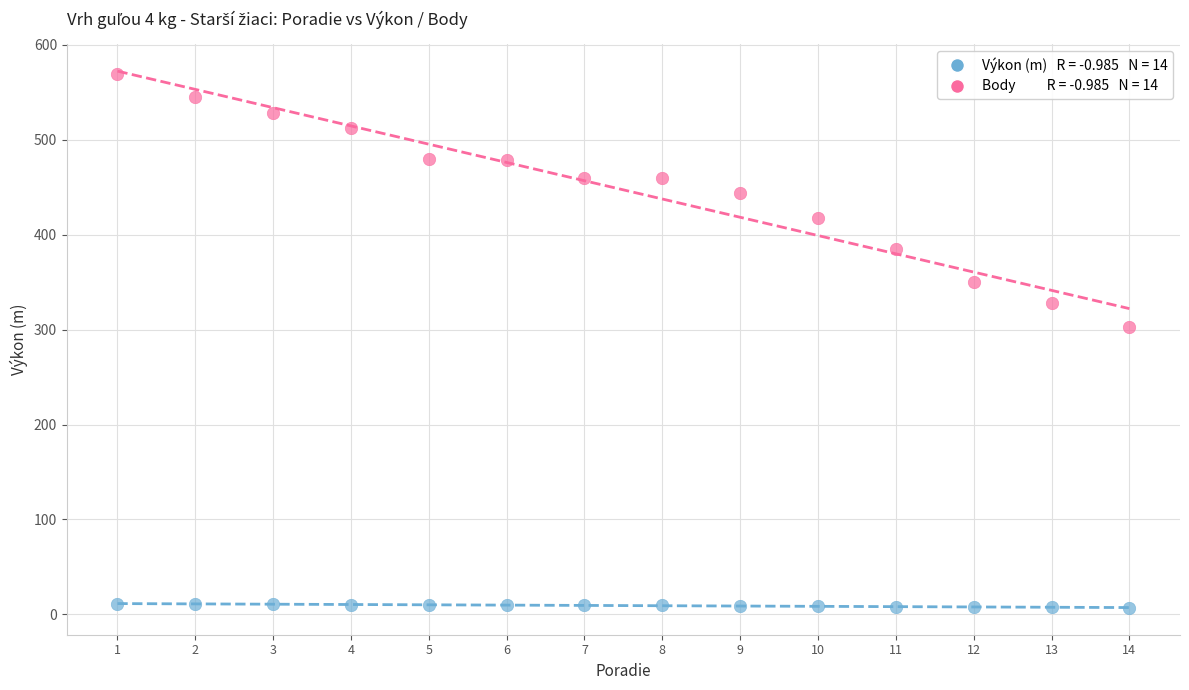

Across all data points, what is the range of Y values (max minus min)?

562.1